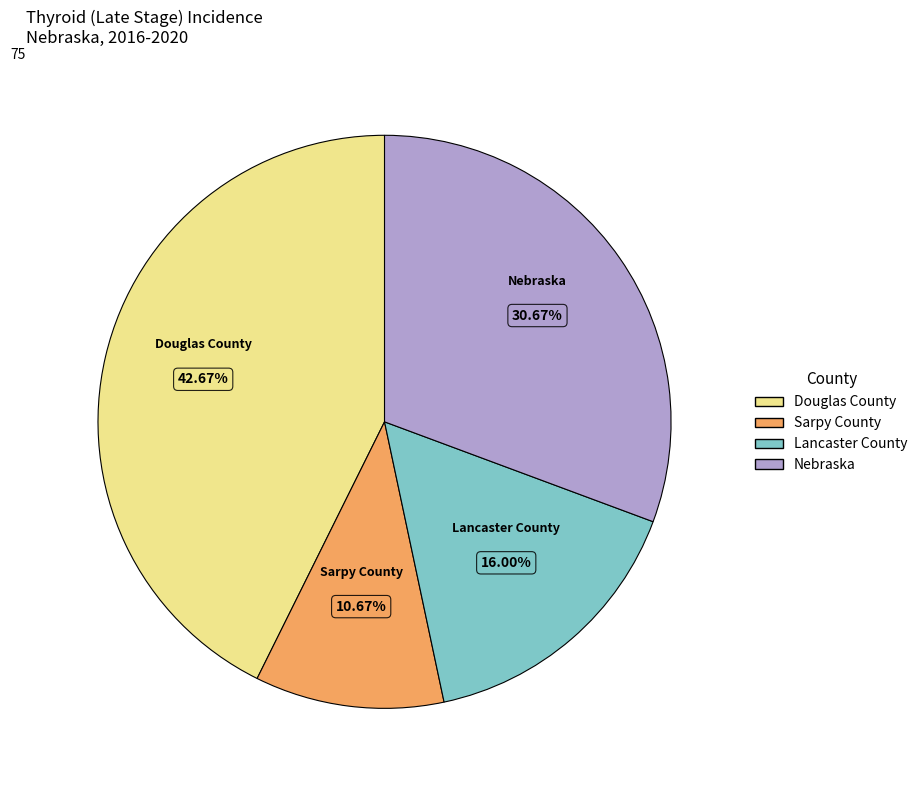

Between Nebraska and Douglas County, which is larger?

Douglas County